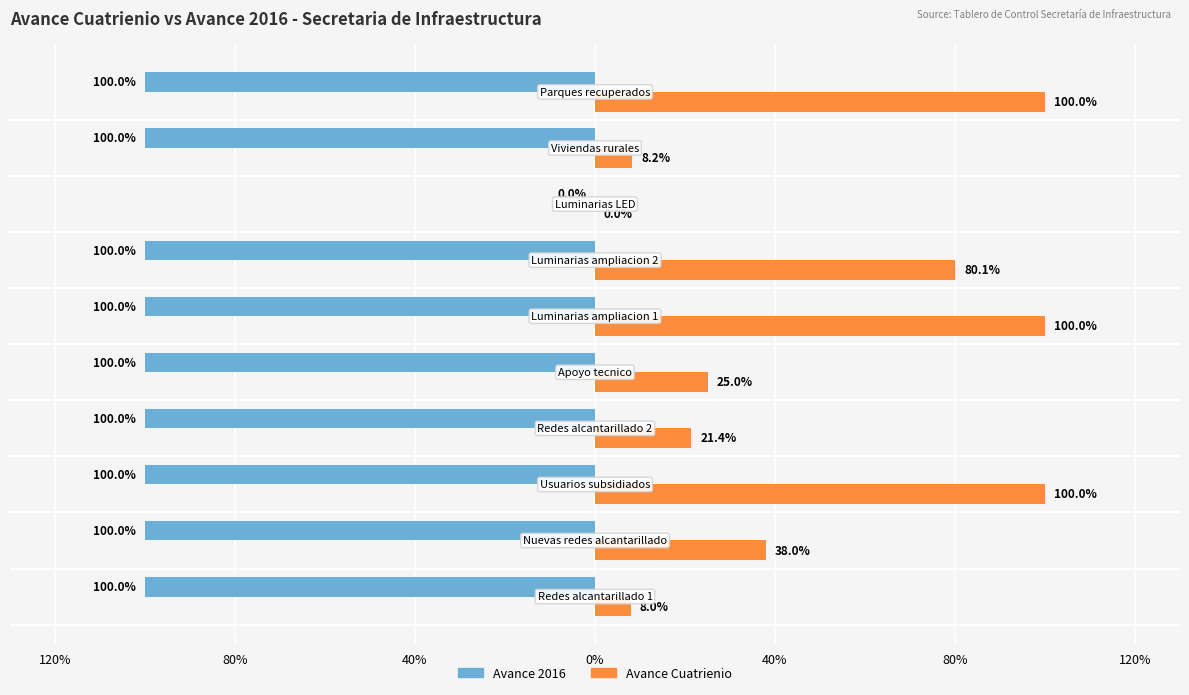

What are all the series names shown in the legend?

Avance 2016, Avance Cuatrienio